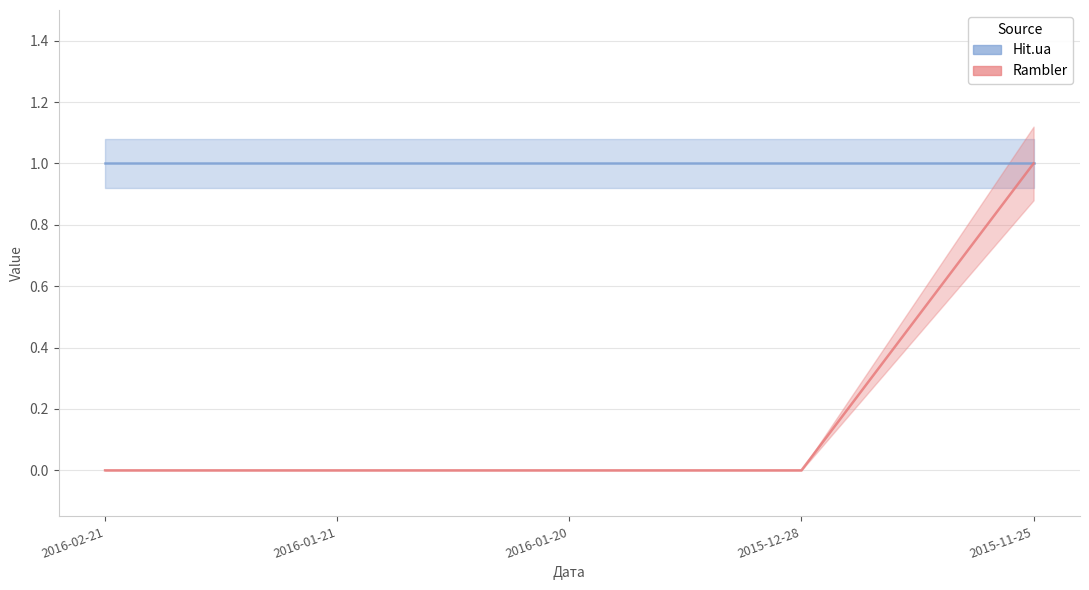

At which label is the value closest to 0?

2016-02-21